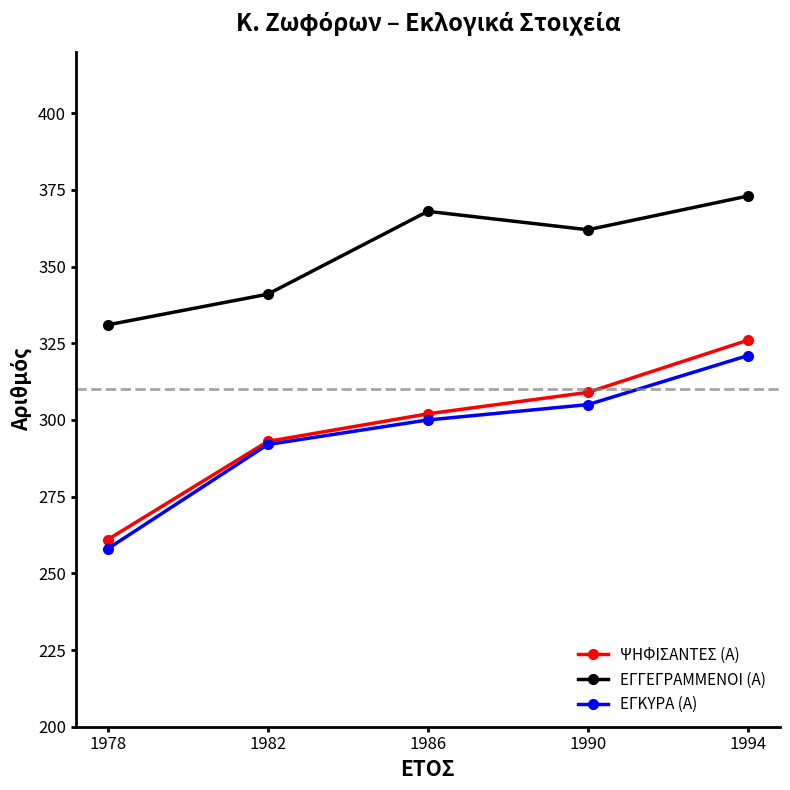

At how many categories does at least one series exceed 364?

2